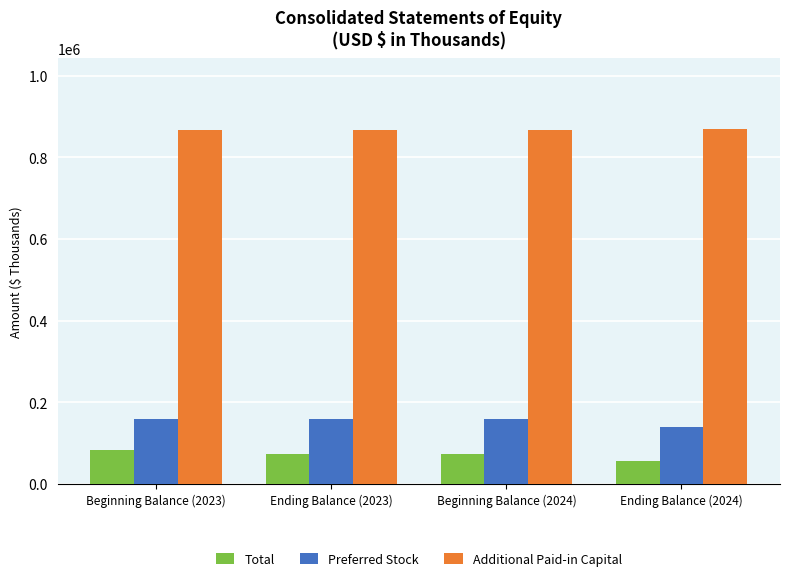

What is the average value of the Preferred Stock series?

154604